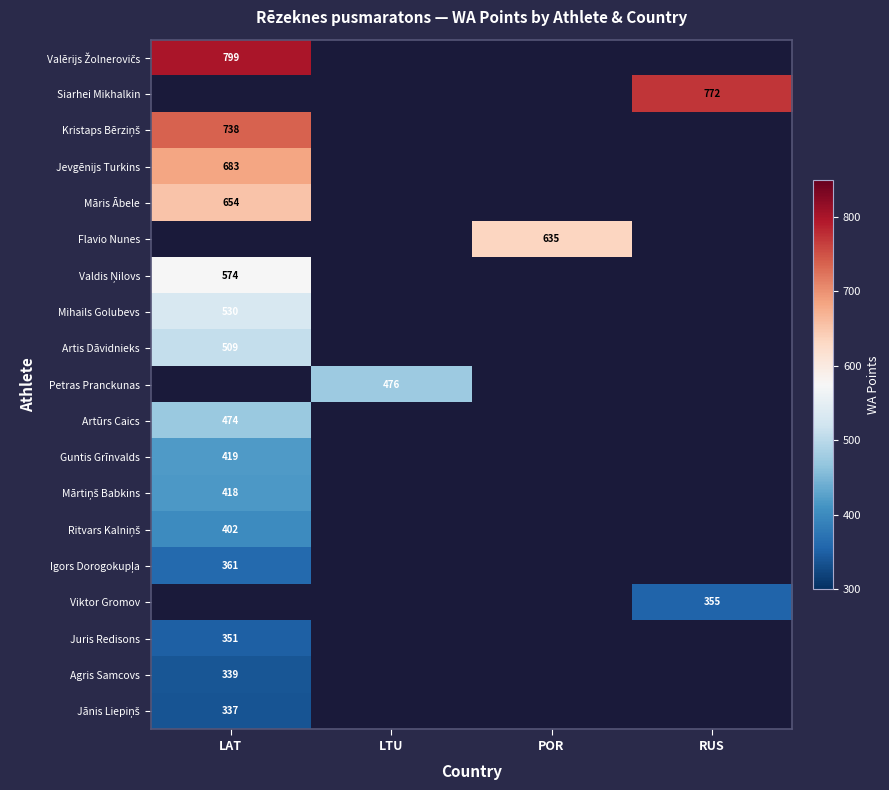

How many data points does each series have?

4